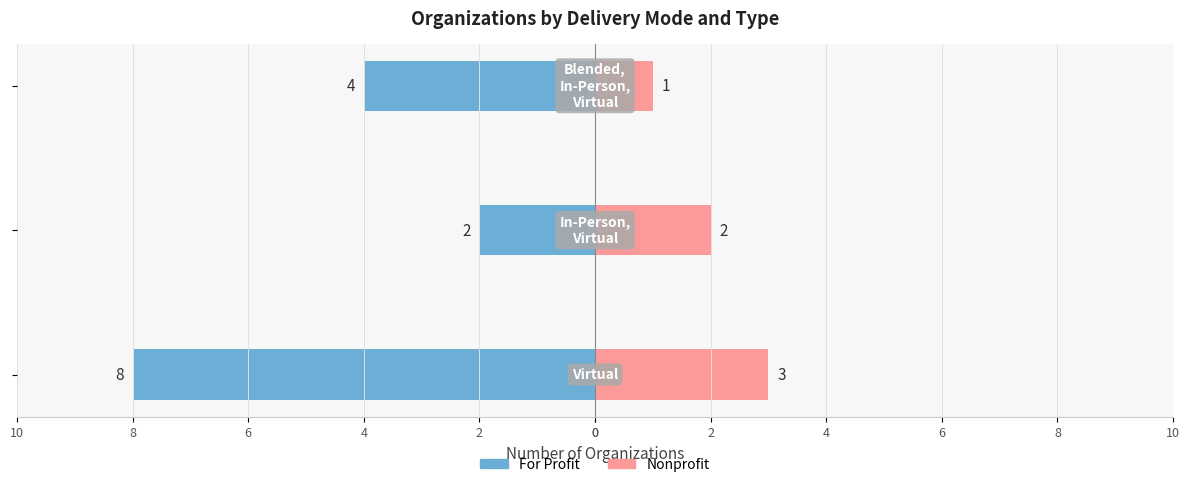

How many Nonprofit values are between 1 and 3?

3